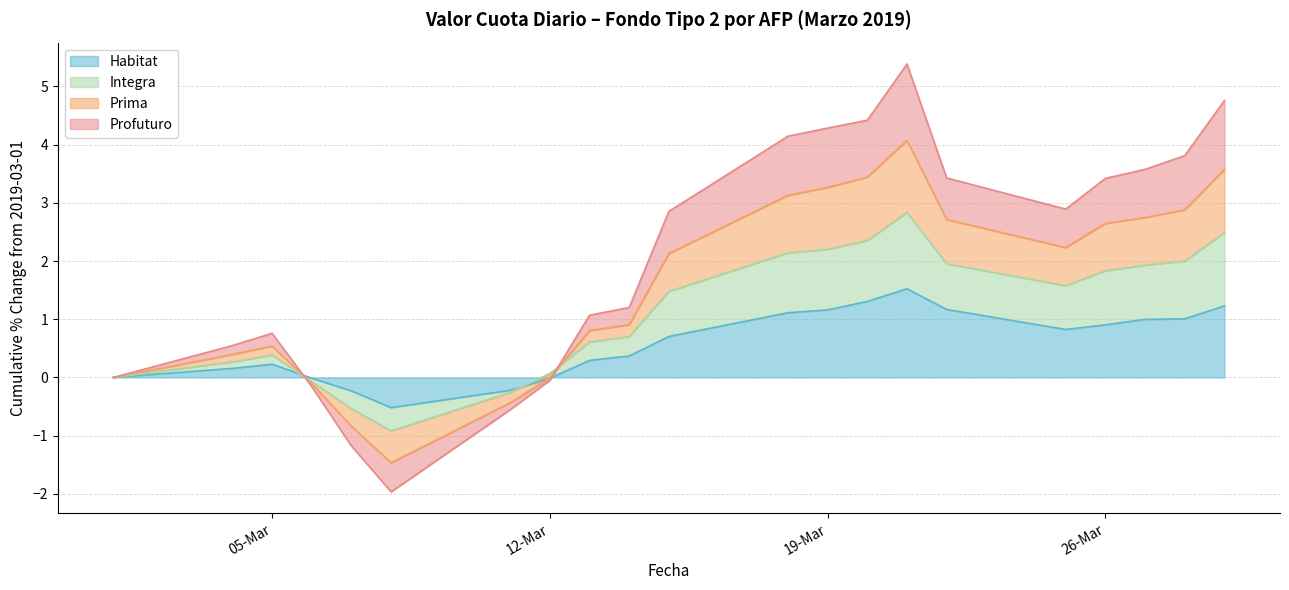

True or false: Prima has a value of 0.9 at 2019-03-14.

True